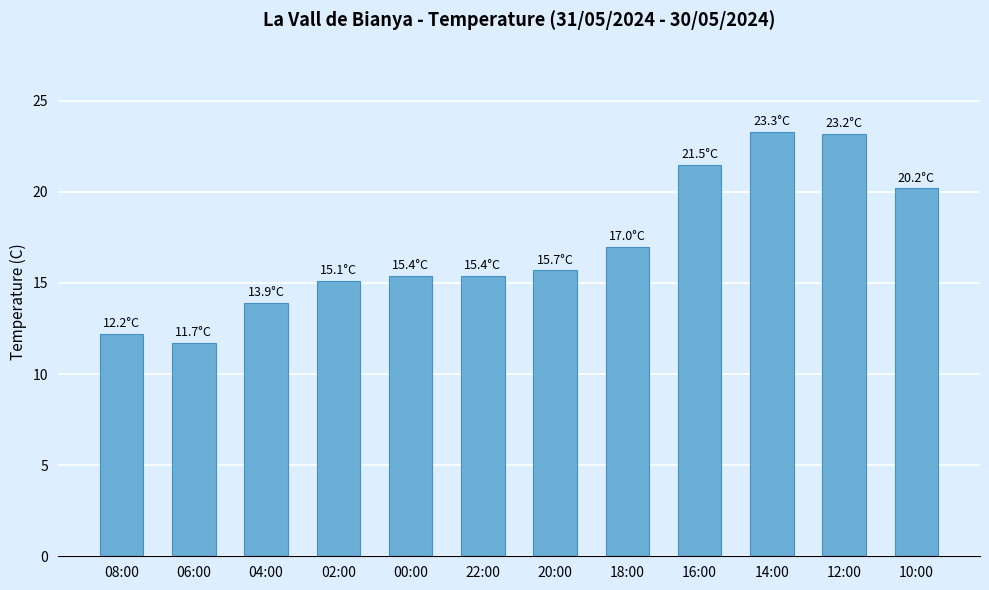

True or false: the data shows 19.9 at 04:00.

False